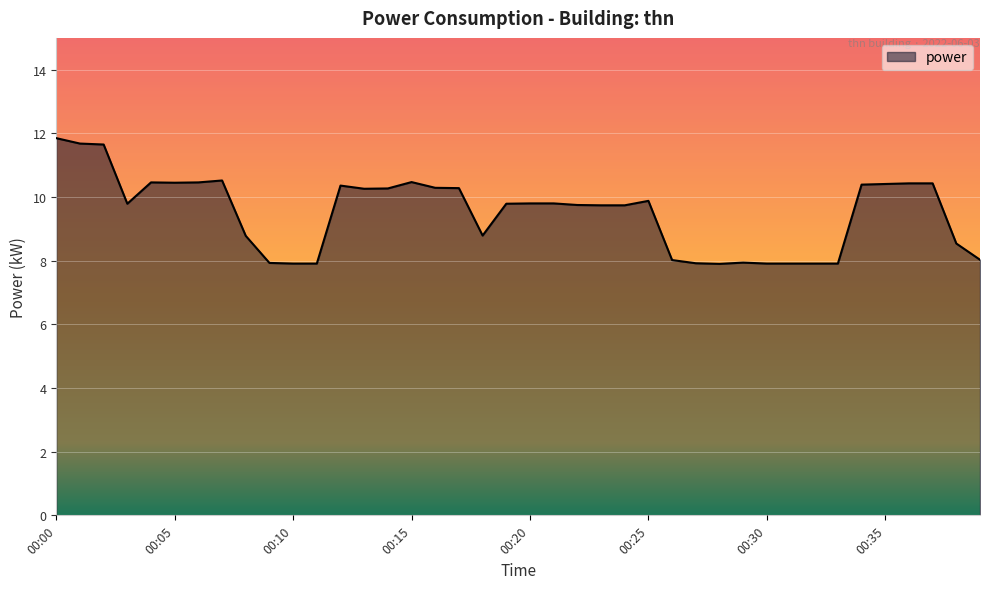

What is the minimum value shown in the chart?

7.9